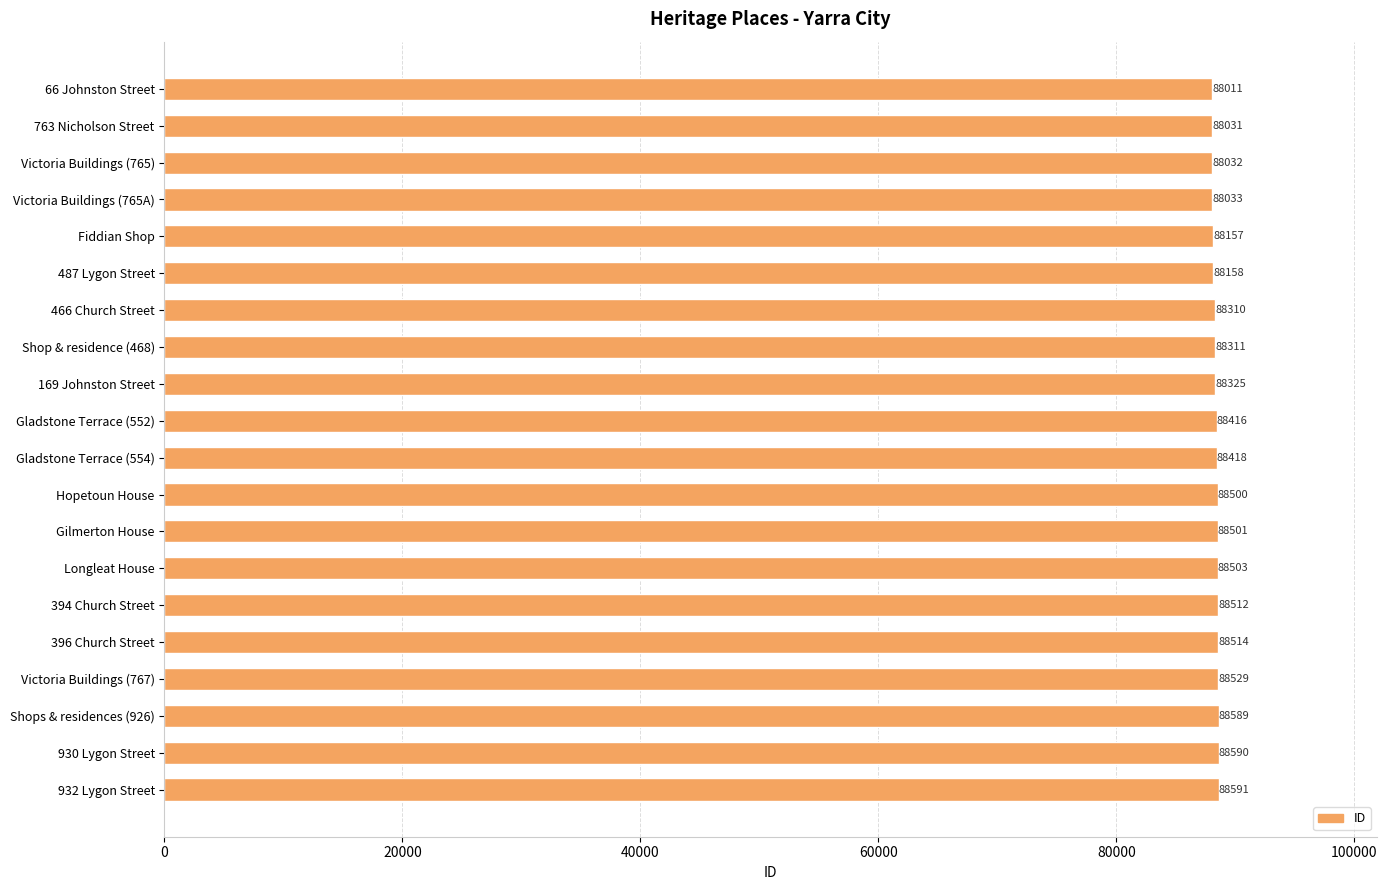

Rank the categories by value from highest to lowest.

932 Lygon Street, 930 Lygon Street, Shops & residences (926), Victoria Buildings (767), 396 Church Street, 394 Church Street, Longleat House, Gilmerton House, Hopetoun House, Gladstone Terrace (554), Gladstone Terrace (552), 169 Johnston Street, Shop & residence (468), 466 Church Street, 487 Lygon Street, Fiddian Shop, Victoria Buildings (765A), Victoria Buildings (765), 763 Nicholson Street, 66 Johnston Street